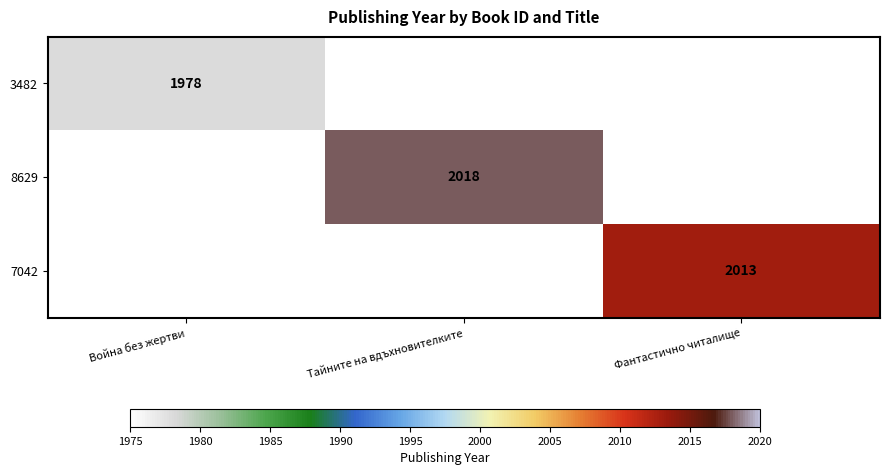

Is it true that 7042 equals 771 at Фантастично читалище?

False